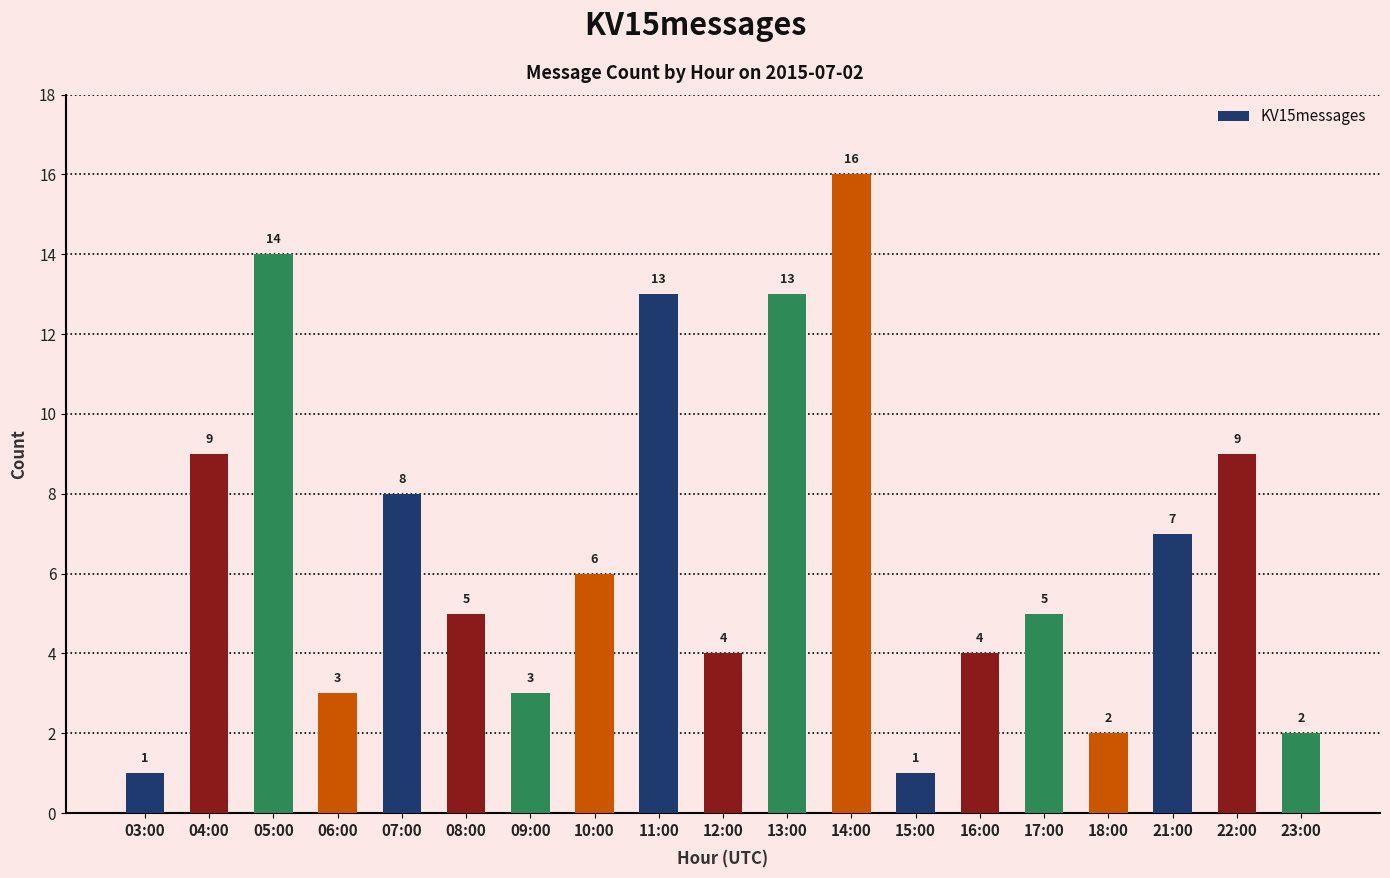

Read the value at 18:00.

2